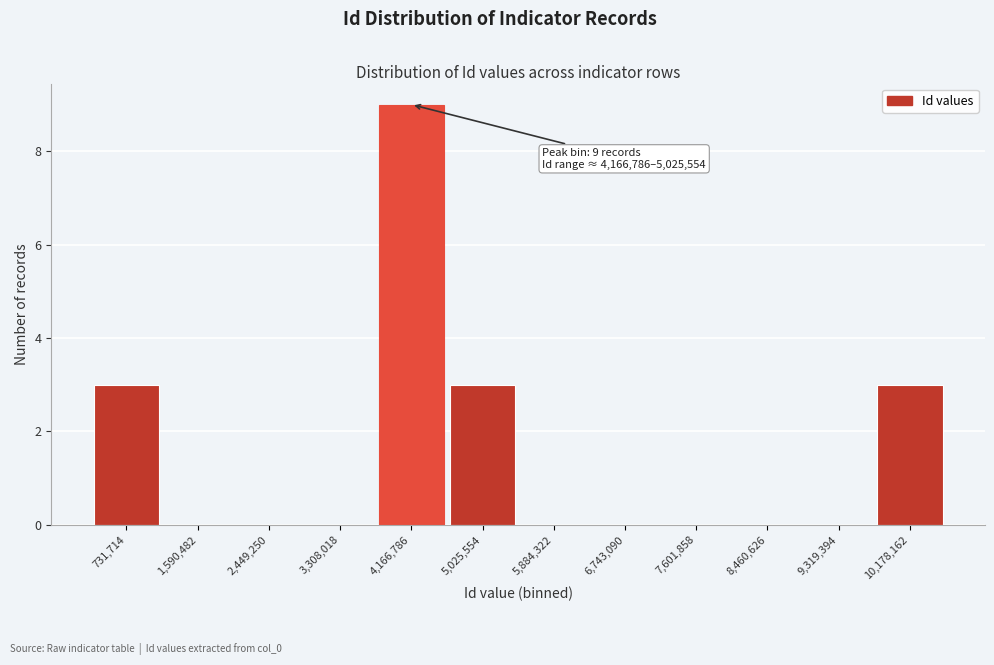

Reading left to right, transcribe all the data shown in this chart.

731,714=3	1,590,482=0	2,449,250=0	3,308,018=0	4,166,786=9	5,025,554=3	5,884,322=0	6,743,090=0	7,601,858=0	8,460,626=0	9,319,394=0	10,178,162=3